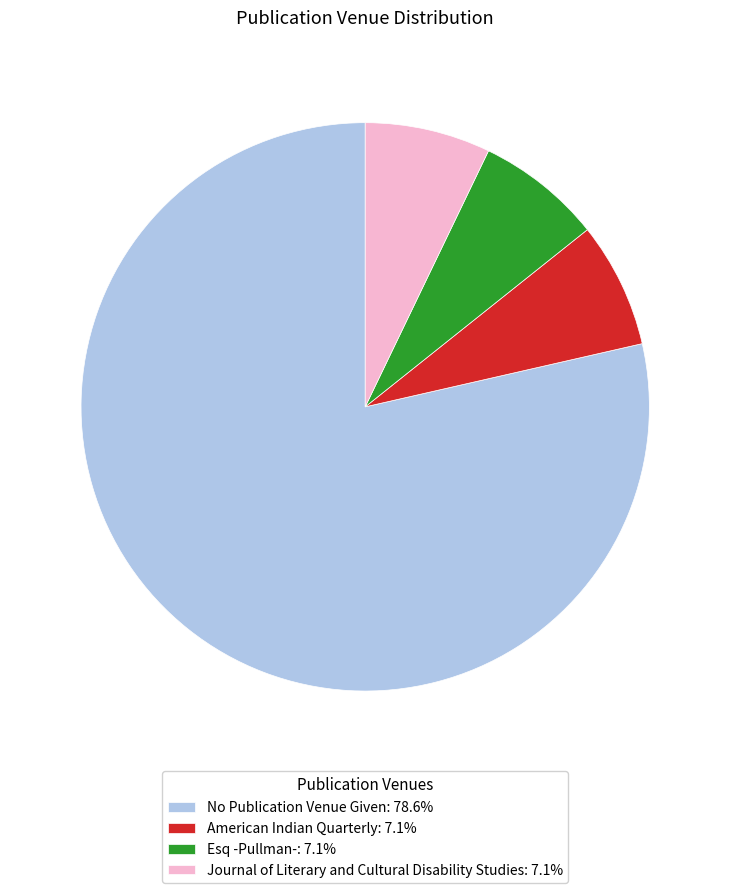

The No Publication Venue Given slice represents 88% of the pie. True or false?

False